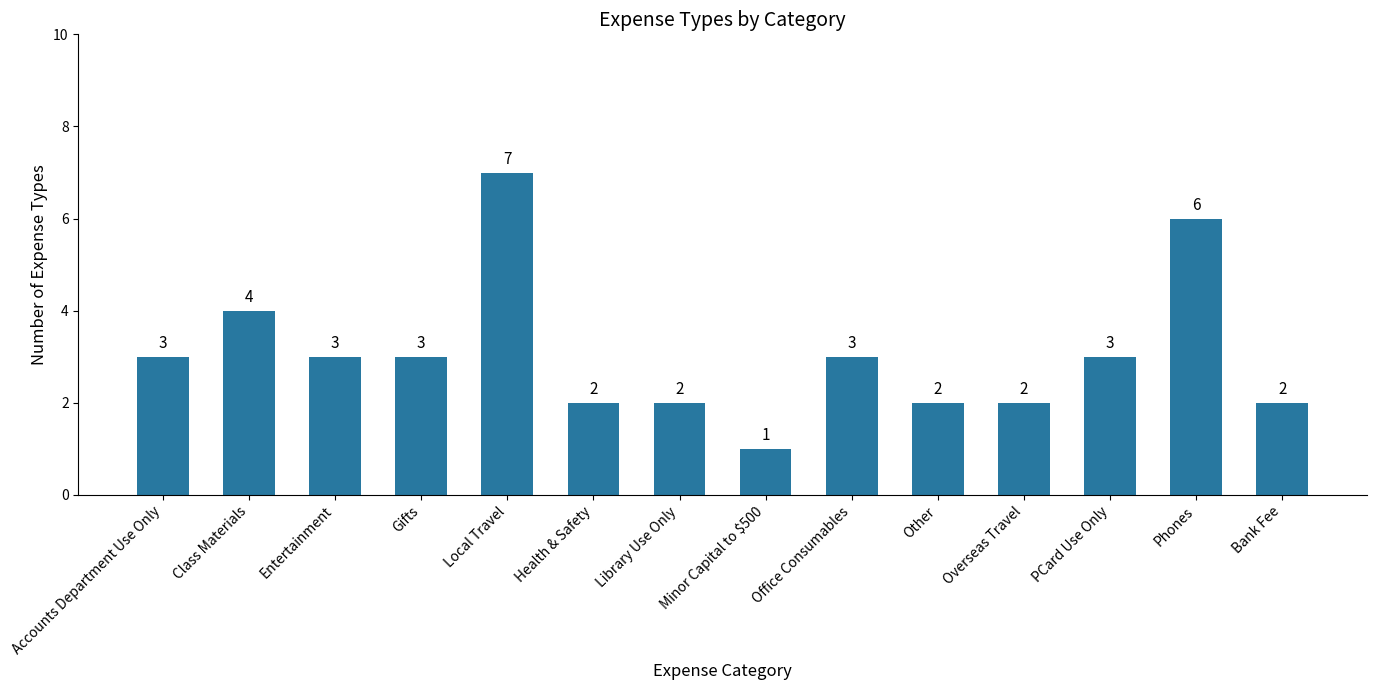

What is the difference between the maximum and minimum values?

6